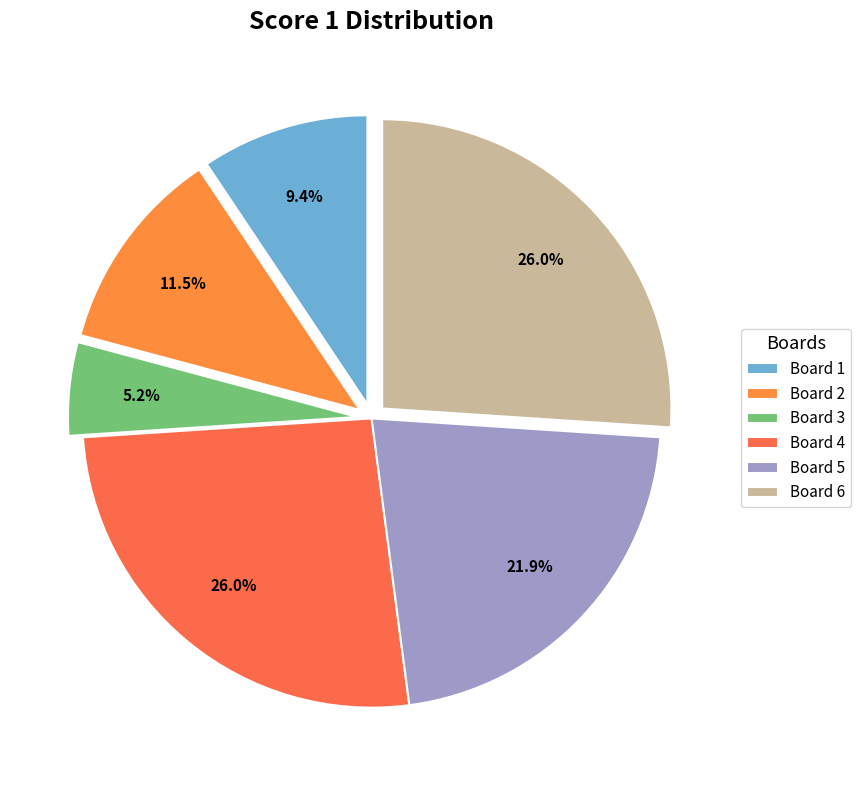

Rank the categories by value from lowest to highest.

Board 3, Board 1, Board 2, Board 5, Board 4, Board 6